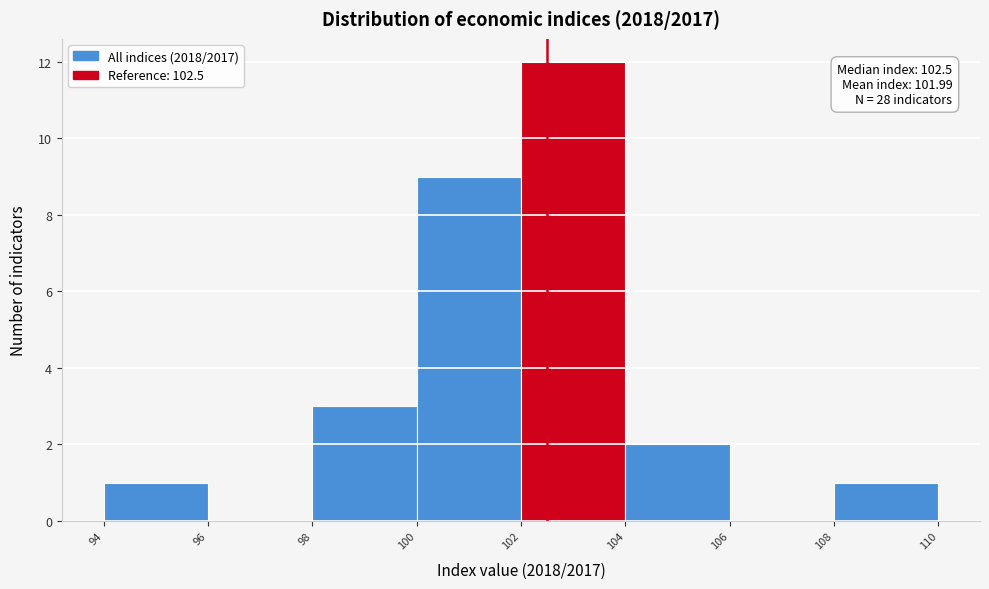

Which range on the x-axis has the tallest bar?

102 to 104